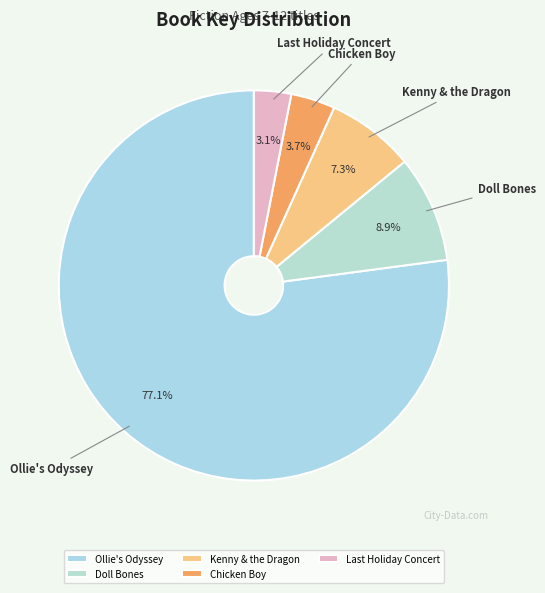

True or false: Ollie's Odyssey accounts for 85% of the total.

False